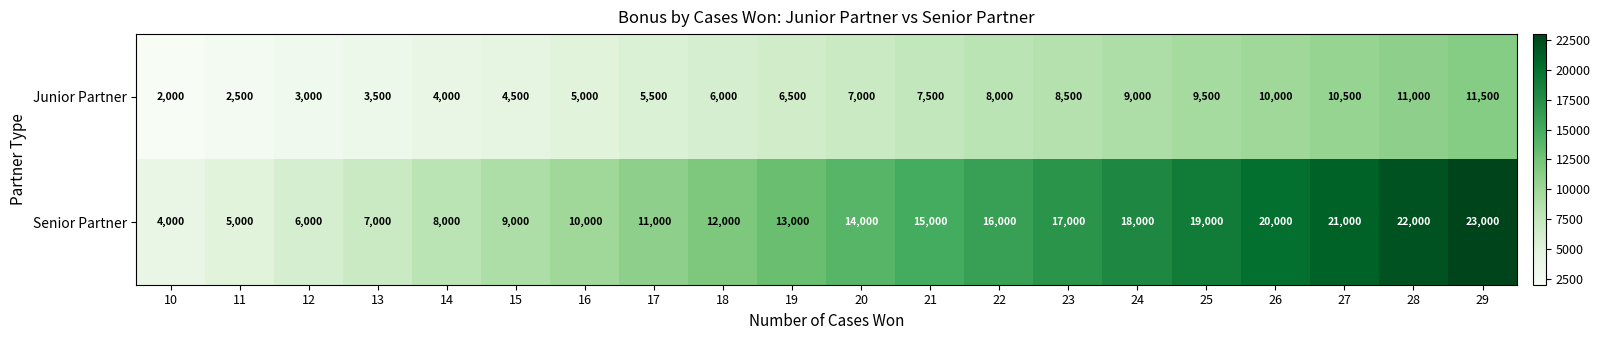

What is the sum of all Senior Partner values?

270000